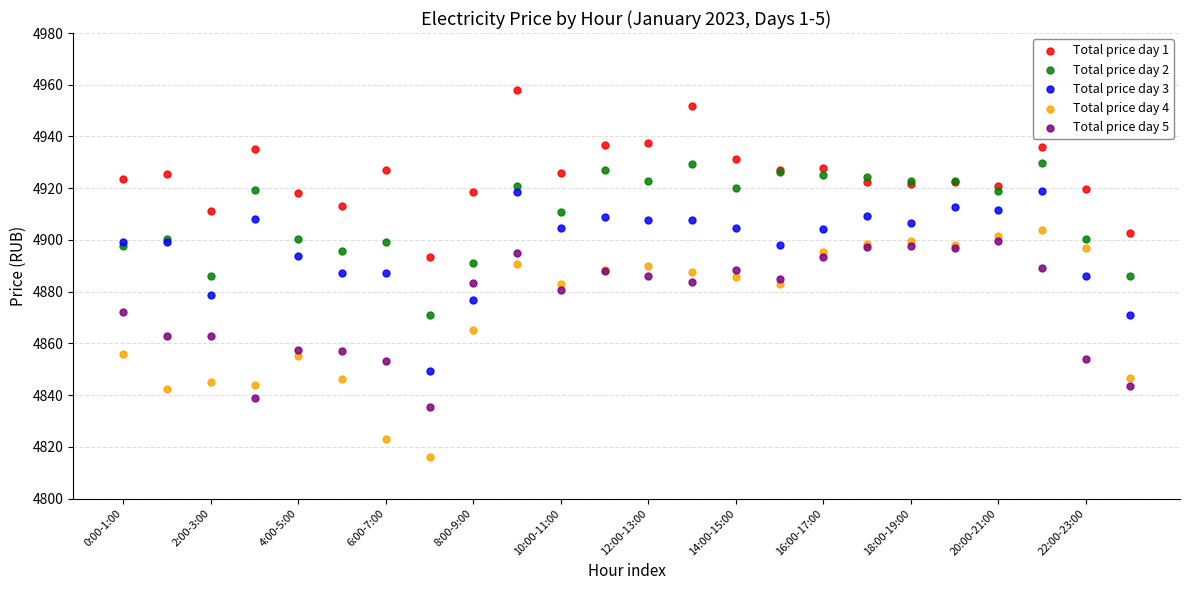

What are all the series names shown in the legend?

Total price day 1, Total price day 2, Total price day 3, Total price day 4, Total price day 5